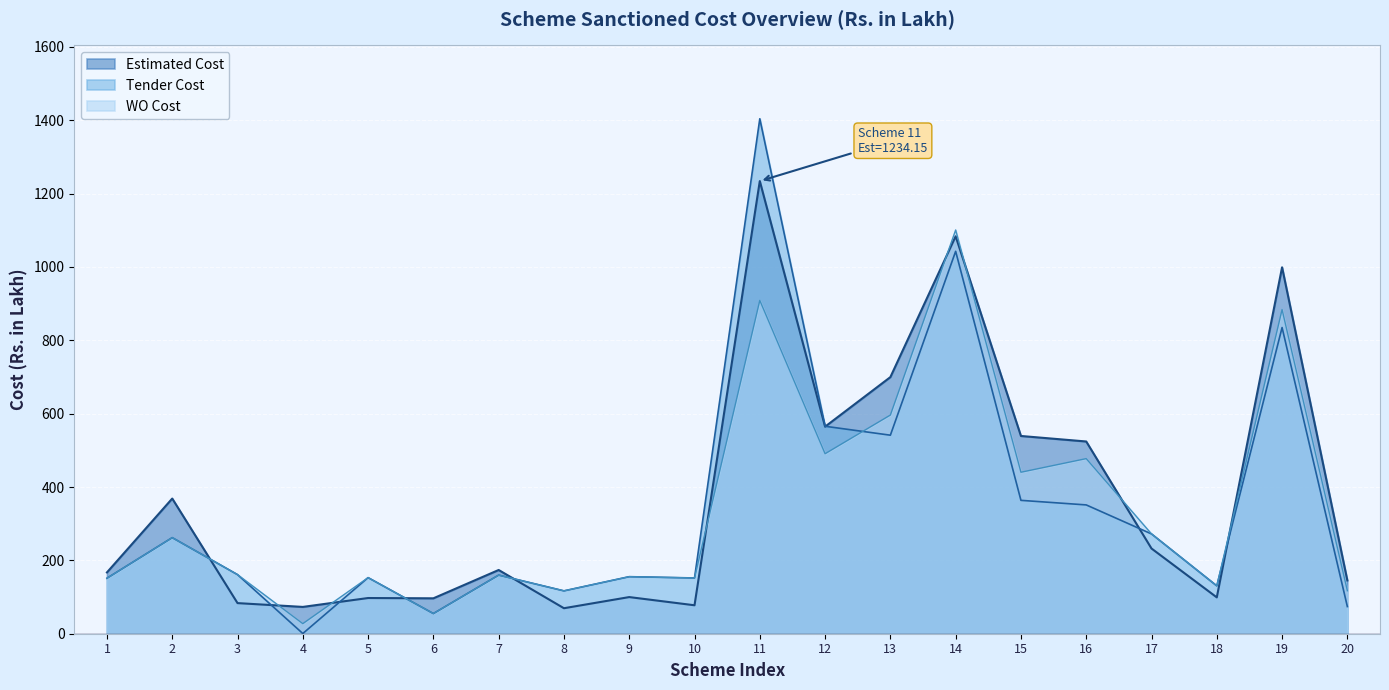

List the labels in order of Estimated Cost value, smallest first.

8, 4, 10, 3, 6, 5, 18, 9, 20, 1, 7, 17, 2, 16, 15, 12, 13, 19, 14, 11